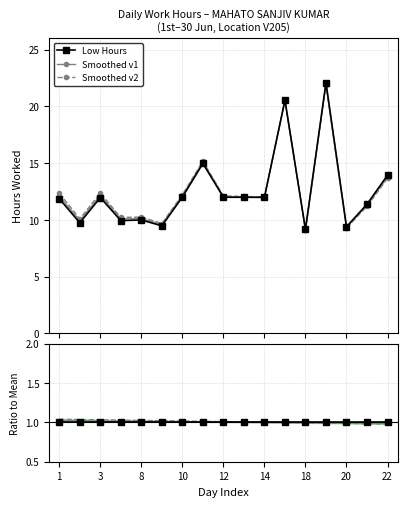

Which series has the largest total across all categories?

Smoothed v2